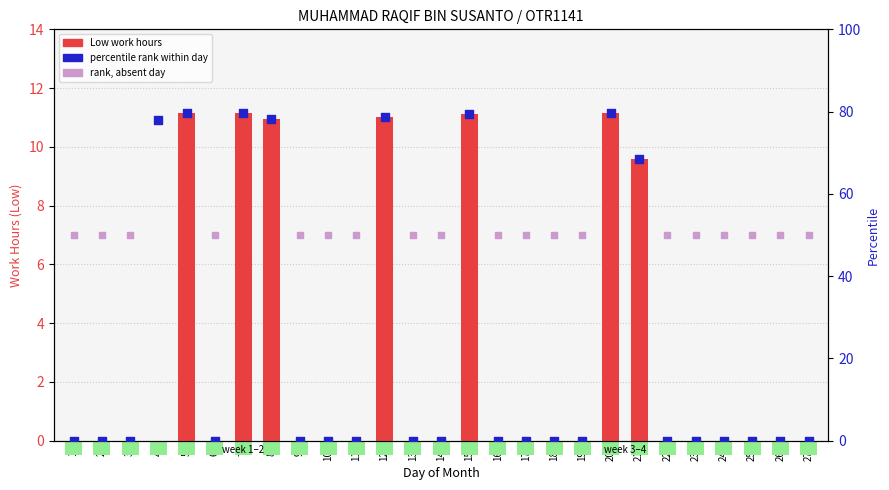

Which series has the largest total across all categories?

Percentile